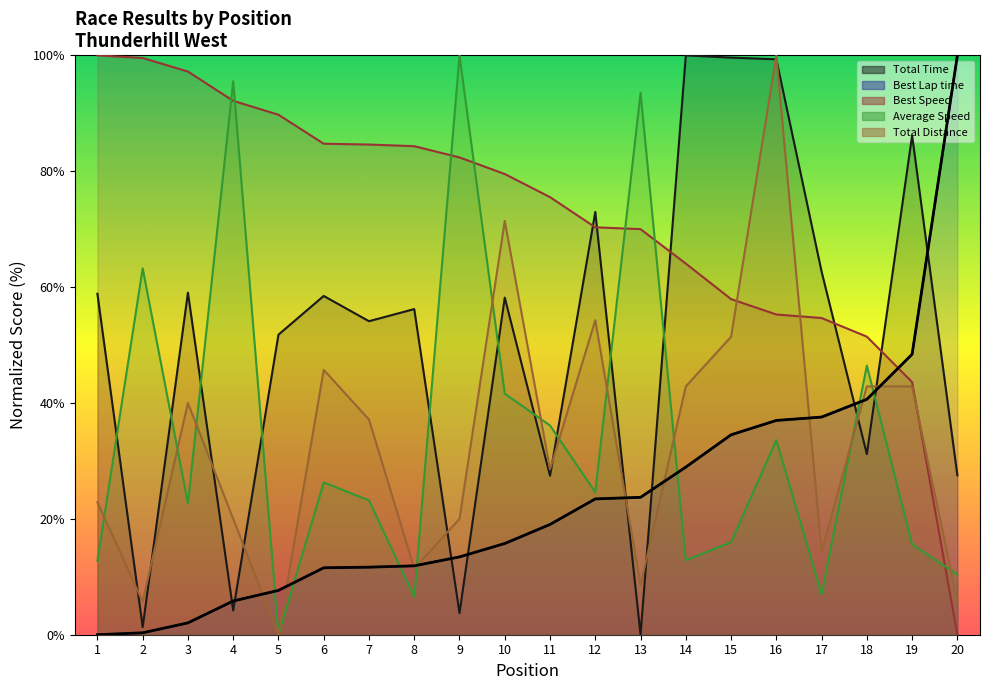

Rank the categories by value from highest to lowest.

20, 19, 18, 17, 16, 15, 14, 13, 12, 11, 10, 9, 8, 7, 6, 5, 4, 3, 2, 1